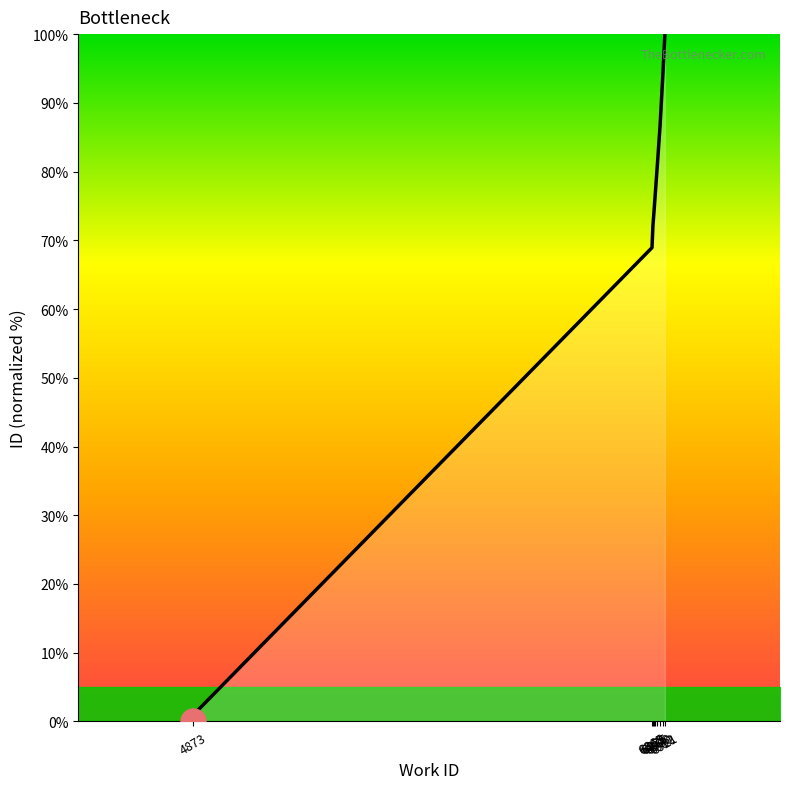

Reading left to right, extract all data points from this chart.

0.0	1.0	68.9	72.1	74.8	75.2	80.8	86.7	93.9	100.0